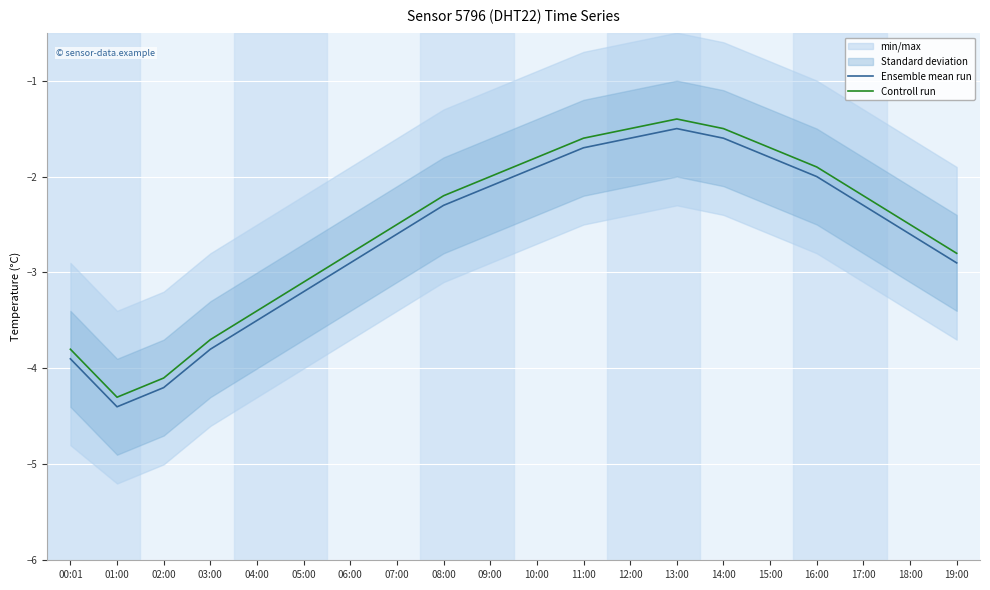

Which has a higher value, 09:00 or 05:00?

09:00